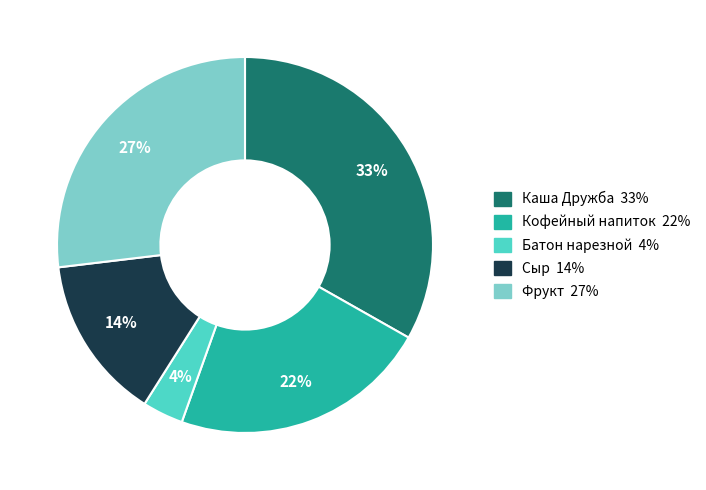

Rank the categories by value from highest to lowest.

Каша Дружба, Фрукт, Кофейный напиток, Сыр, Батон нарезной